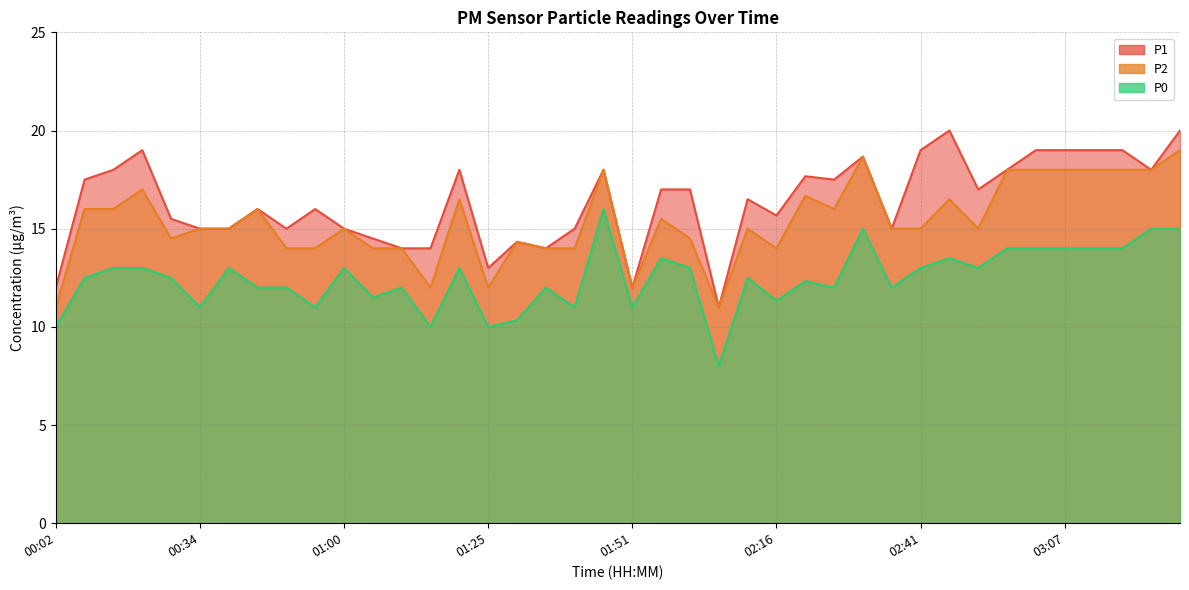

List the series in order of their overall mean, highest first.

P1, P2, P0